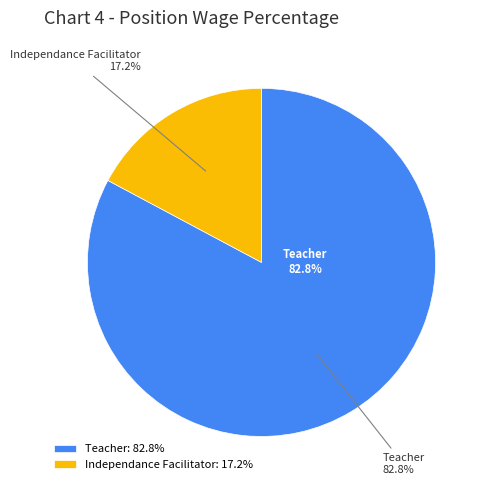

Which slice is the smallest?

Independance Facilitator